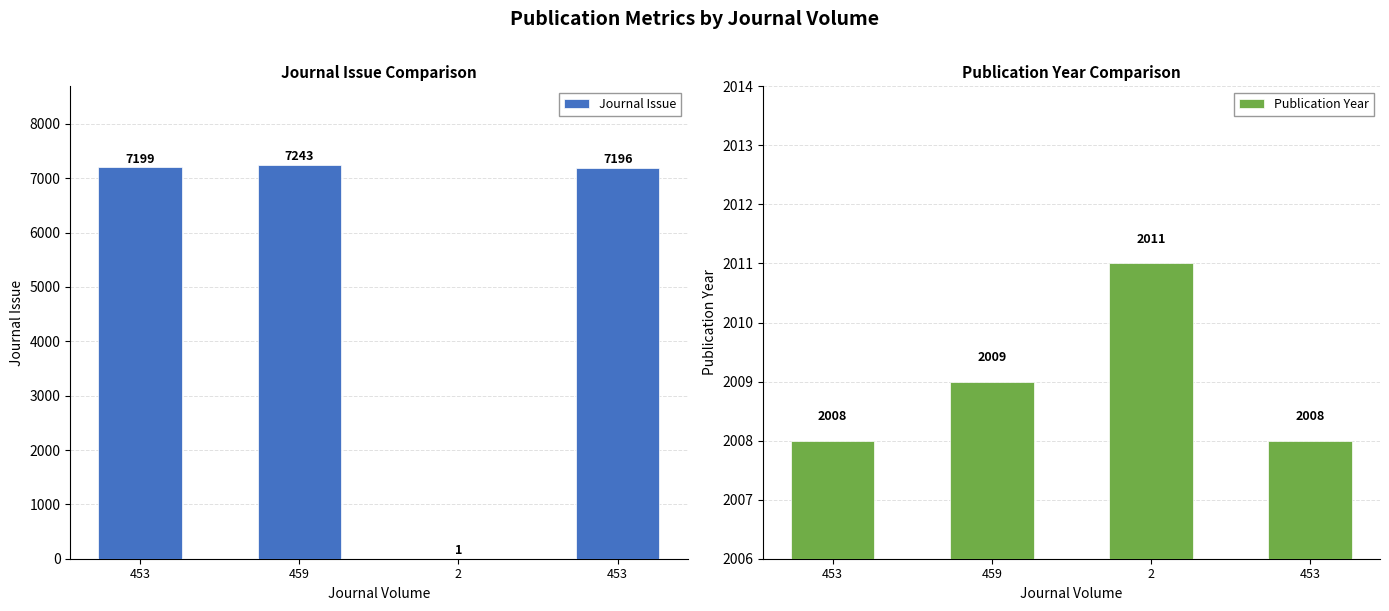

Read the Publication Year value at 459.

2009